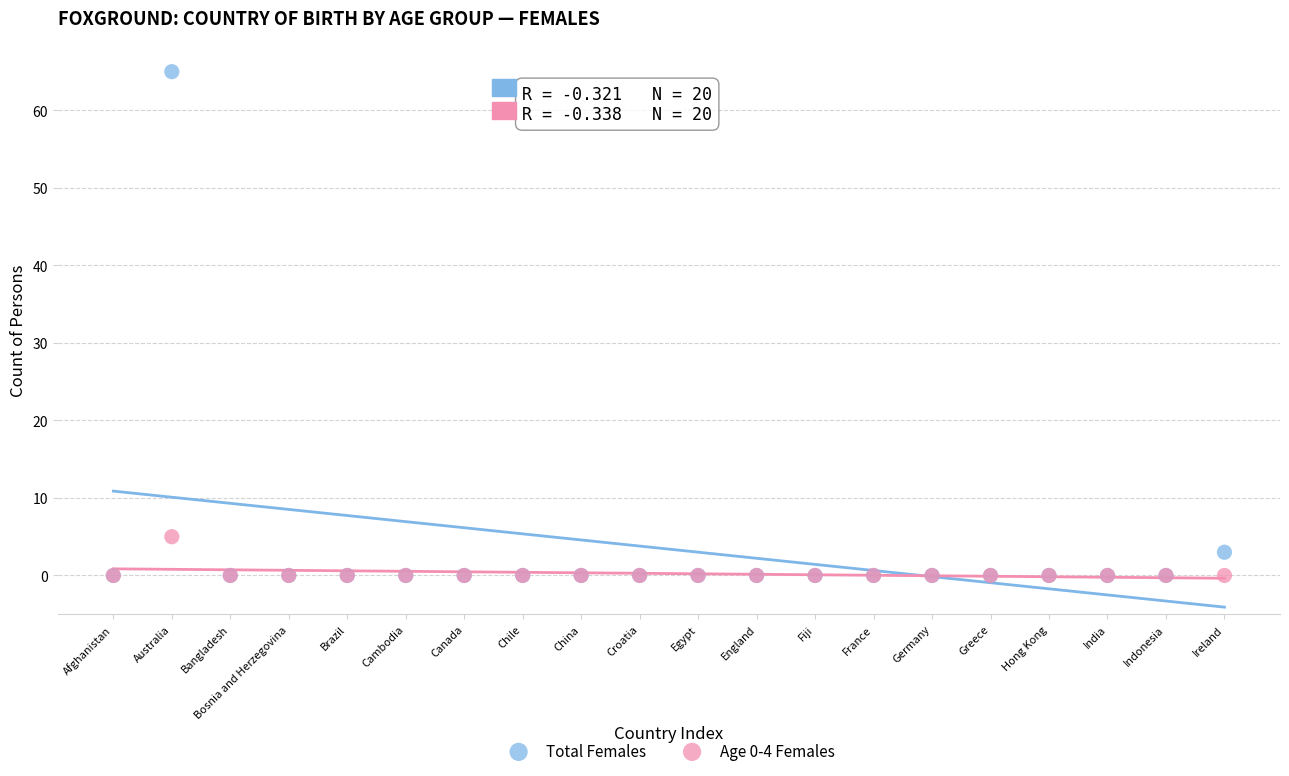

In the Total Females series, what Y value is closest to 32?

3